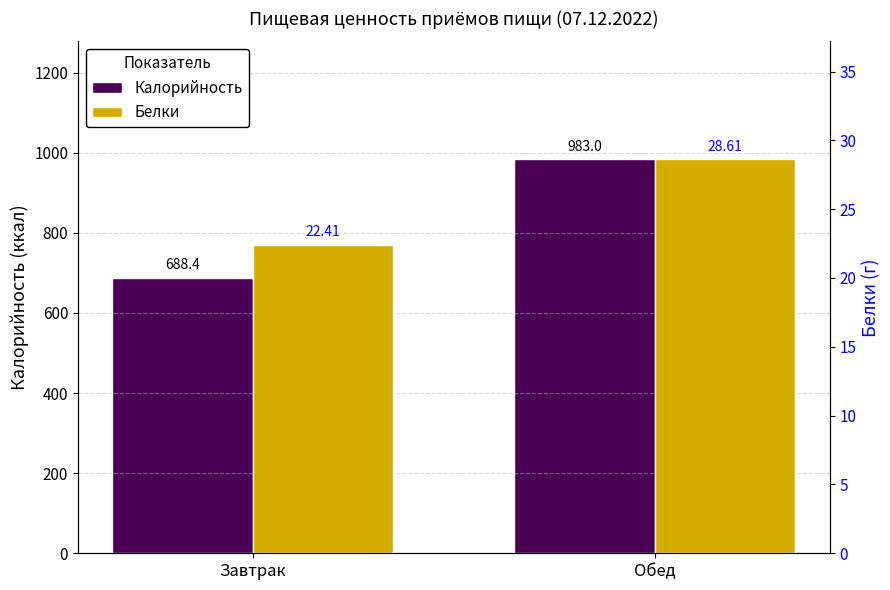

Reading left to right, list all the values displayed in this chart.

Калорийность: 688.4	983.0
Белки: 22.4	28.6